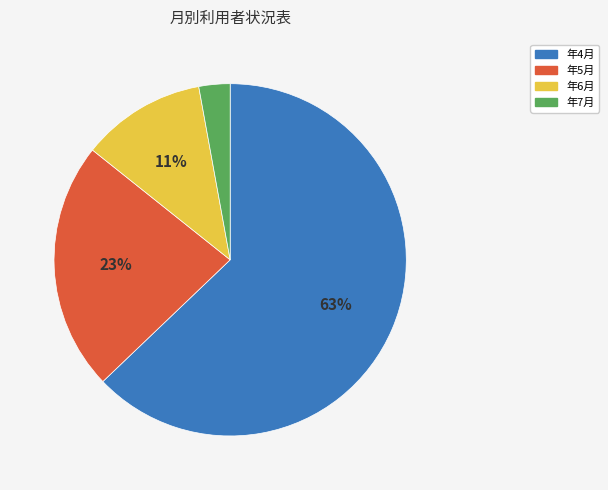

True or false: 年7月 accounts for 14% of the total.

False